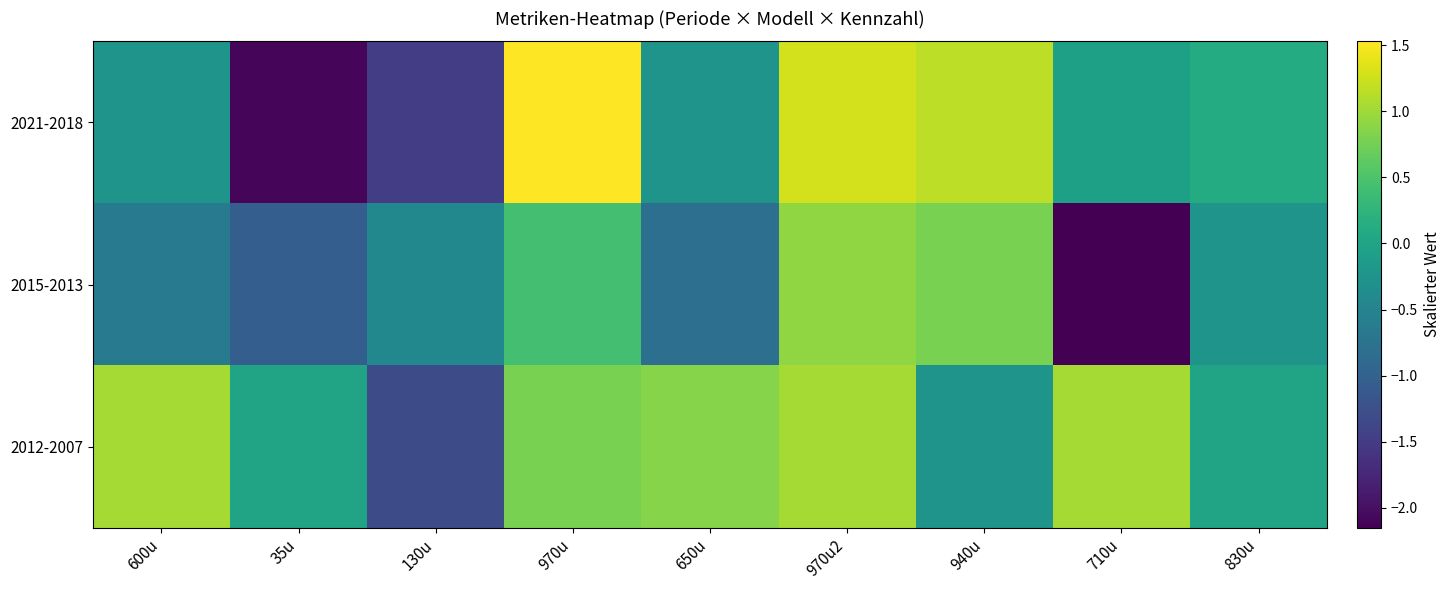

What is the difference between the highest and lowest values at 940u?

1.4